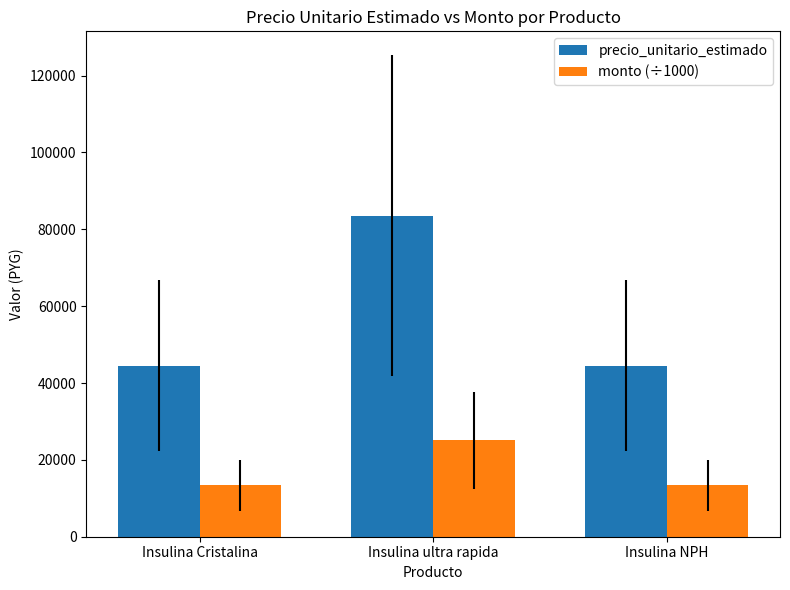

What is the minimum value shown in the chart?

13350